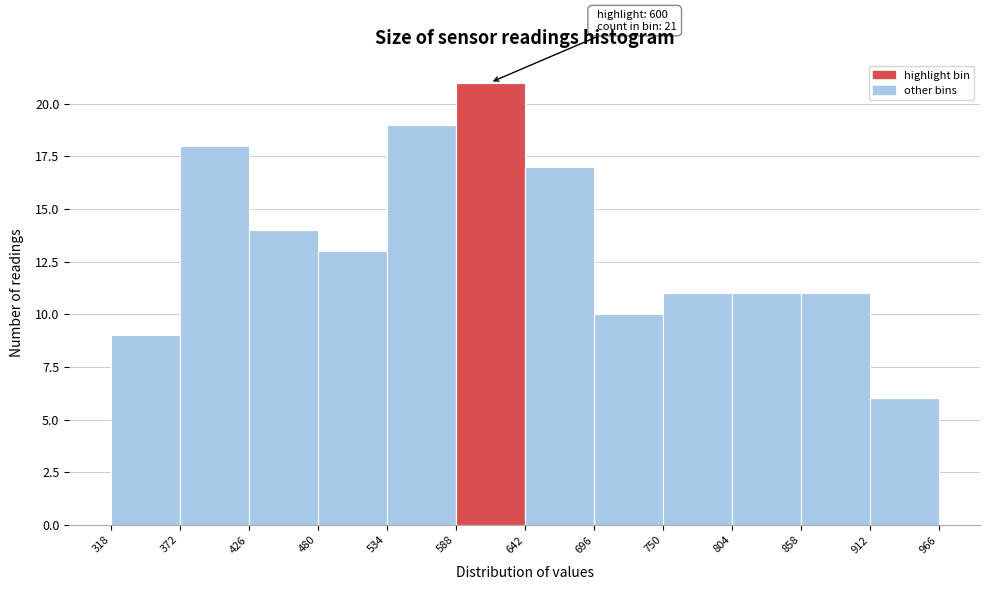

Which range on the x-axis has the tallest bar?

588 to 642